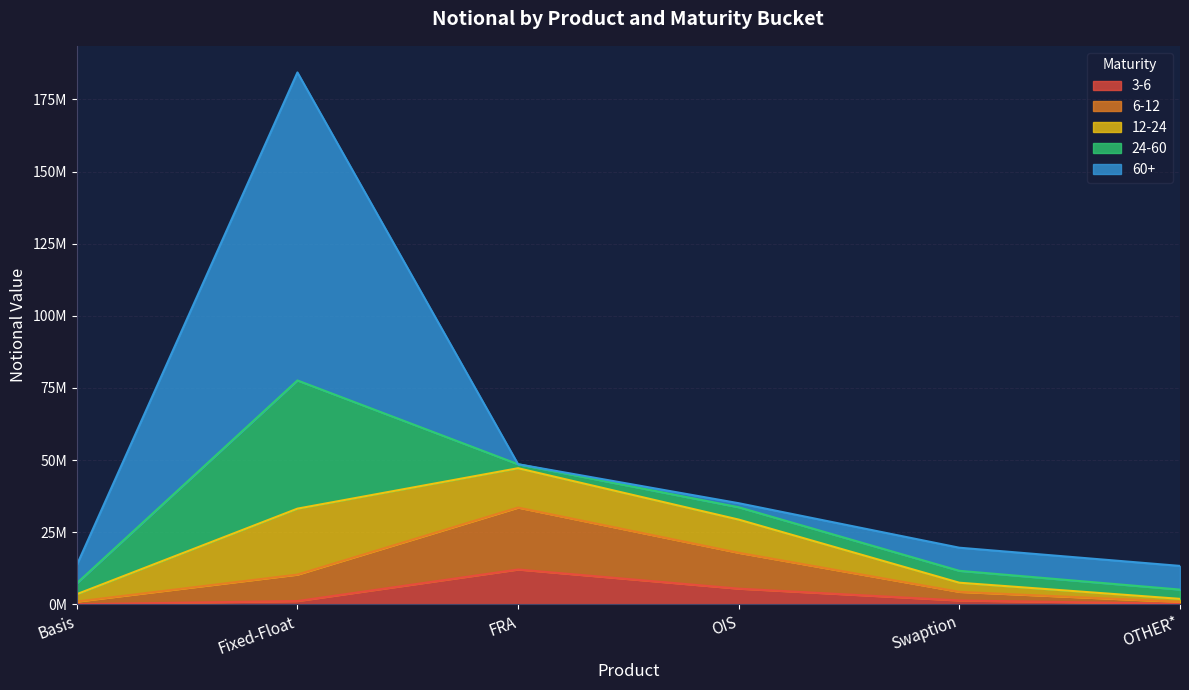

What position from the left is Swaption?

5